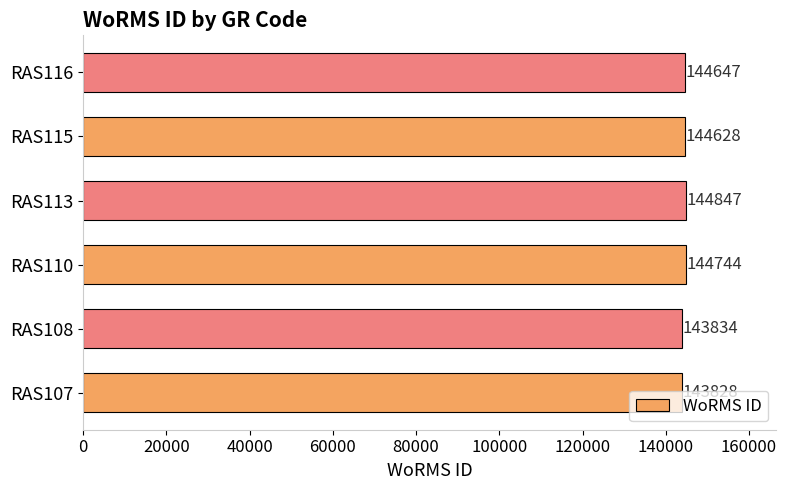

What is the ratio of the value at RAS110 to the value at RAS115?

1.0